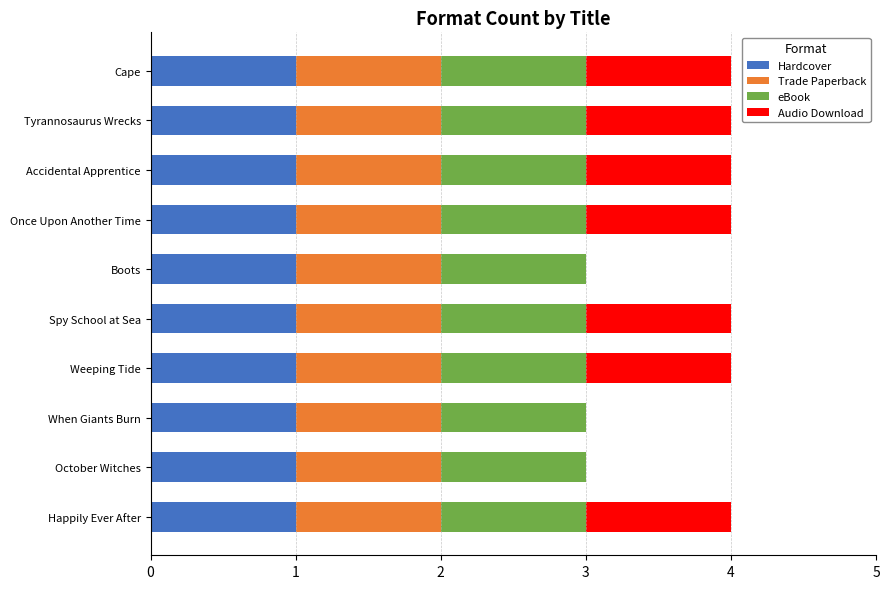

What is the sum of all Hardcover values?

10